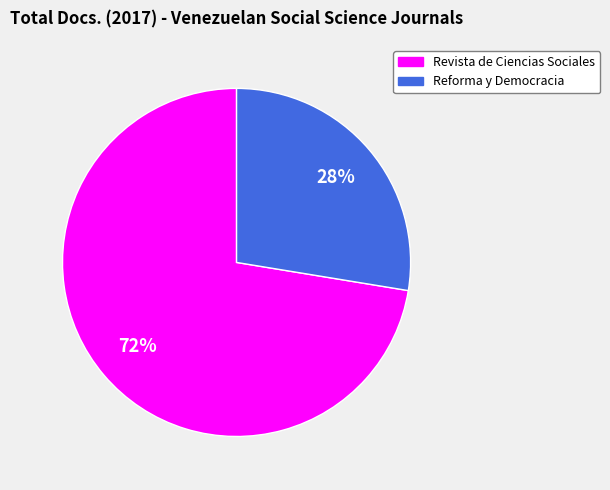

Which slice is the largest?

Revista de Ciencias Sociales